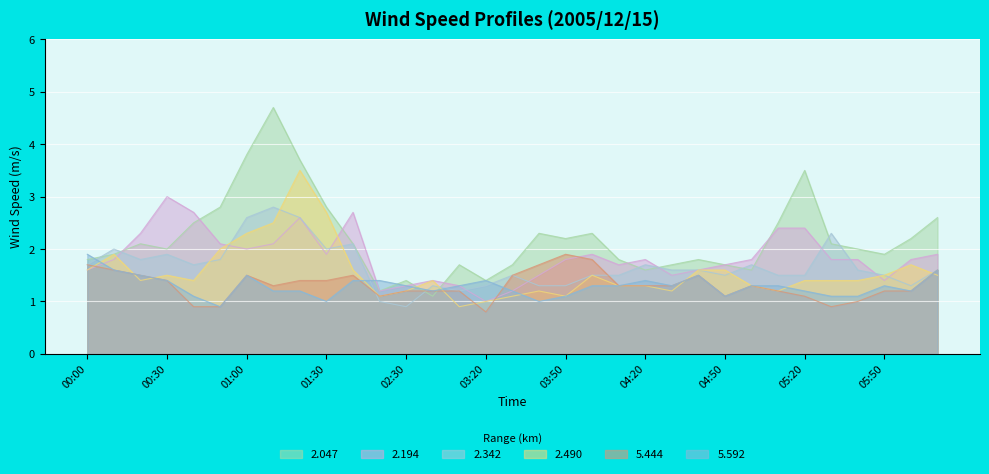

Where is the first local minimum for 2.194?

01:00